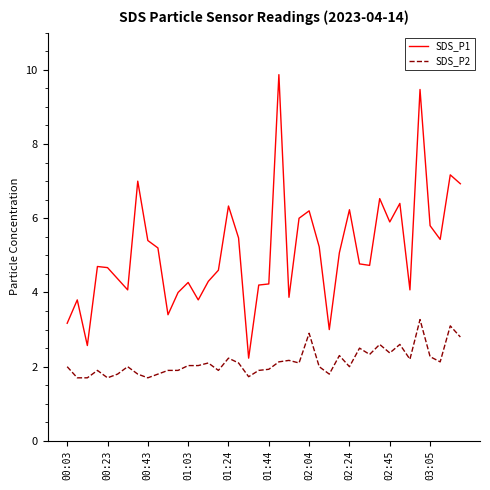

True or false: SDS_P1 and SDS_P2 cross at least once.

False